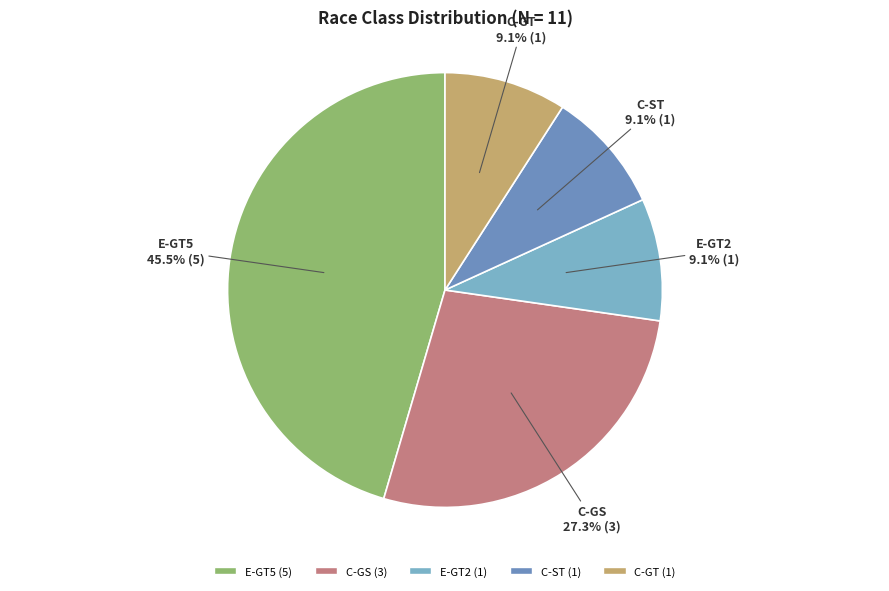

What is the largest slice in the pie chart?

E-GT5